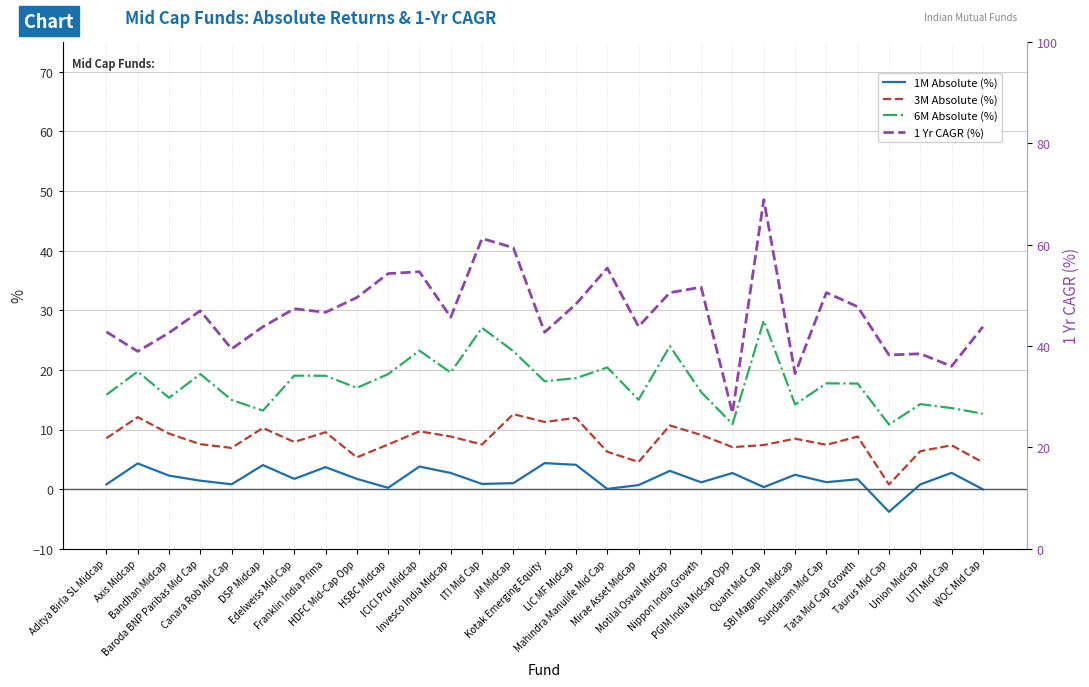

The 1 Yr CAGR (%) series shows 30.4 at Baroda BNP Paribas Mid Cap. True or false?

False